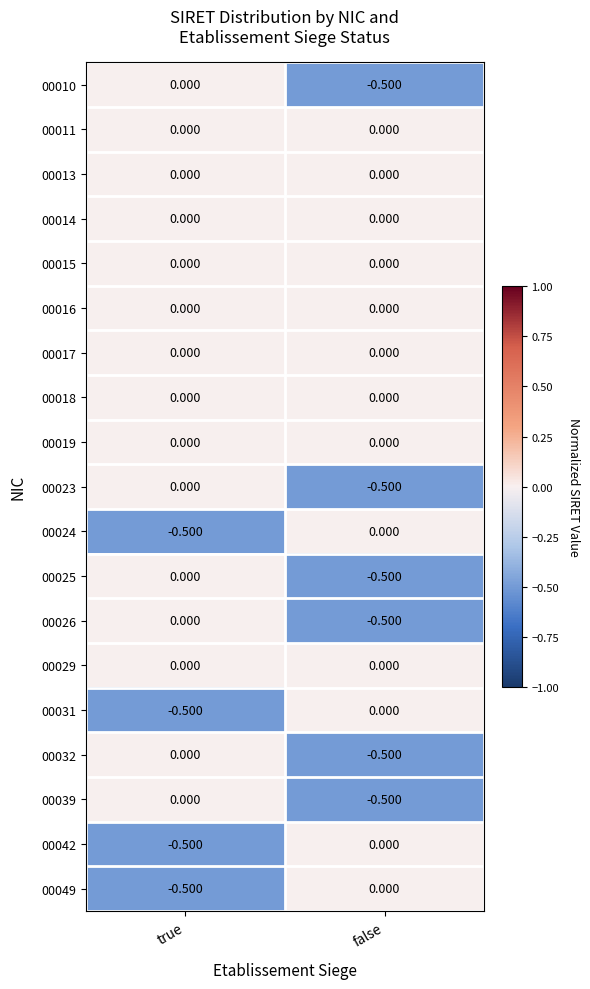

List the labels in order of 00049 value, largest first.

false, true